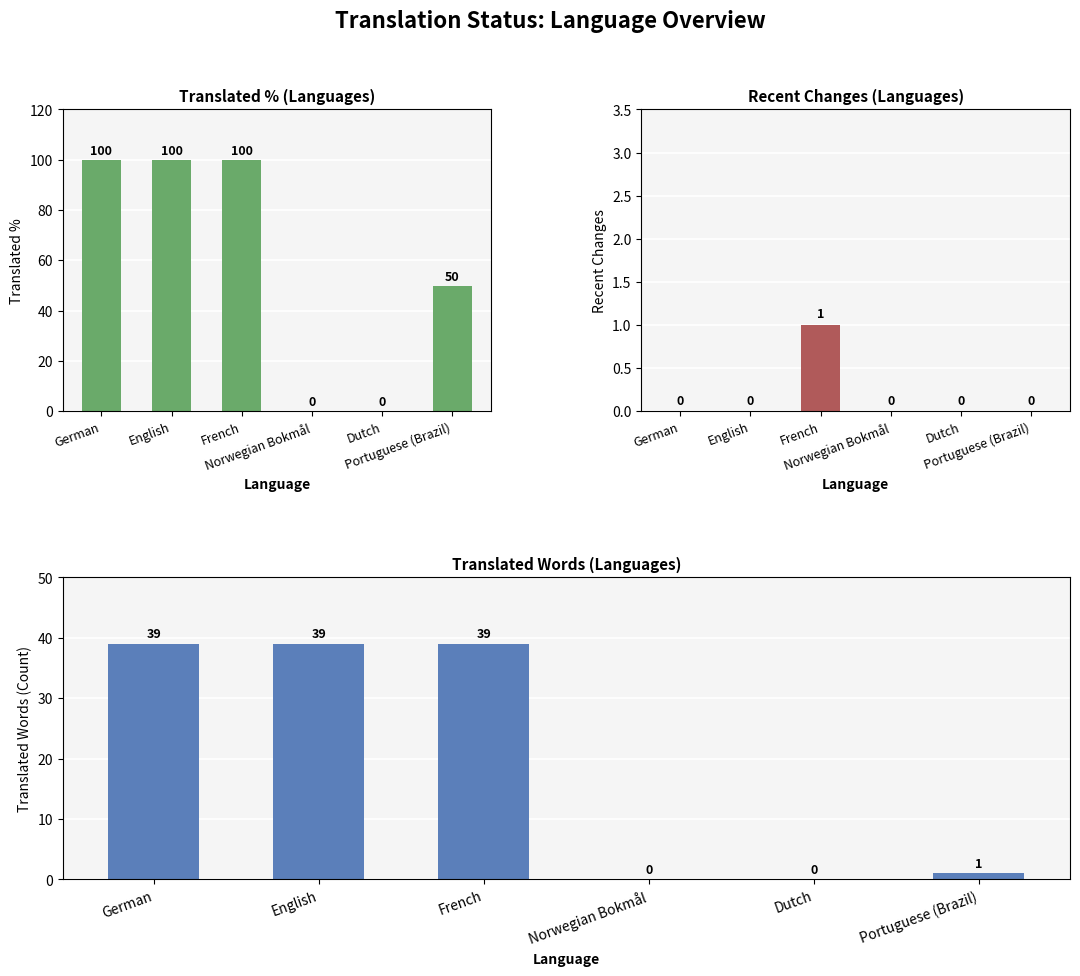

Reading right to left, list all the values displayed in this chart.

translated_percent: Portuguese (Brazil)=50	Dutch=0	Norwegian Bokmål=0	French=100	English=100	German=100
recent_changes: Portuguese (Brazil)=0	Dutch=0	Norwegian Bokmål=0	French=1	English=0	German=0
translated_words: Portuguese (Brazil)=1	Dutch=0	Norwegian Bokmål=0	French=39	English=39	German=39